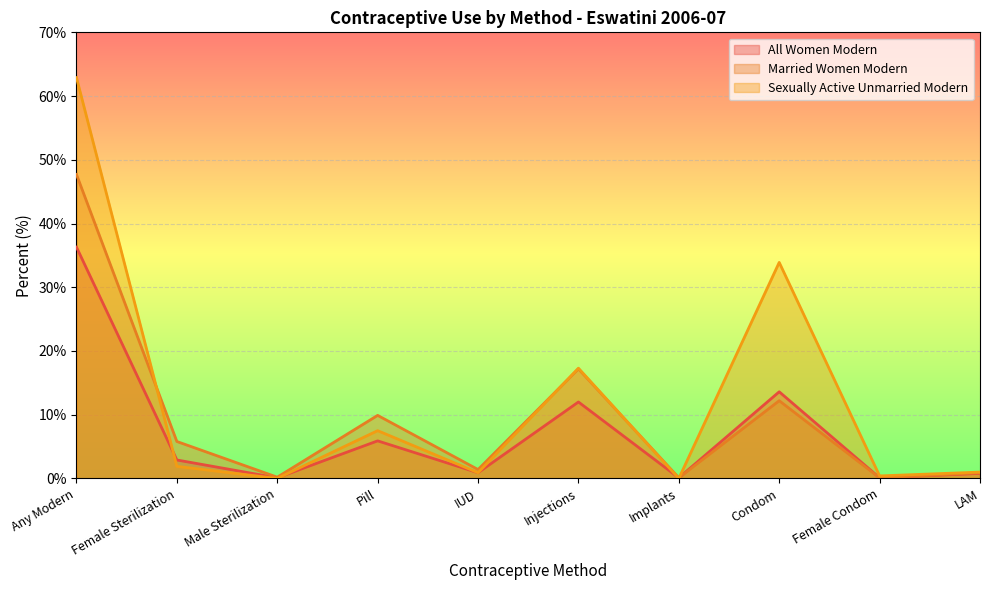

Reading left to right, extract all data points from this chart.

All Women Modern: 36.3	2.9	0.1	5.9	0.9	12.0	0.1	13.6	0.1	0.8
Married Women Modern: 47.7	5.8	0.2	9.9	1.4	17.2	0.1	12.2	0.1	0.9
Sexually Active Unmarried Modern: 62.9	1.9	0.0	7.5	0.9	17.3	0.0	33.9	0.4	1.0